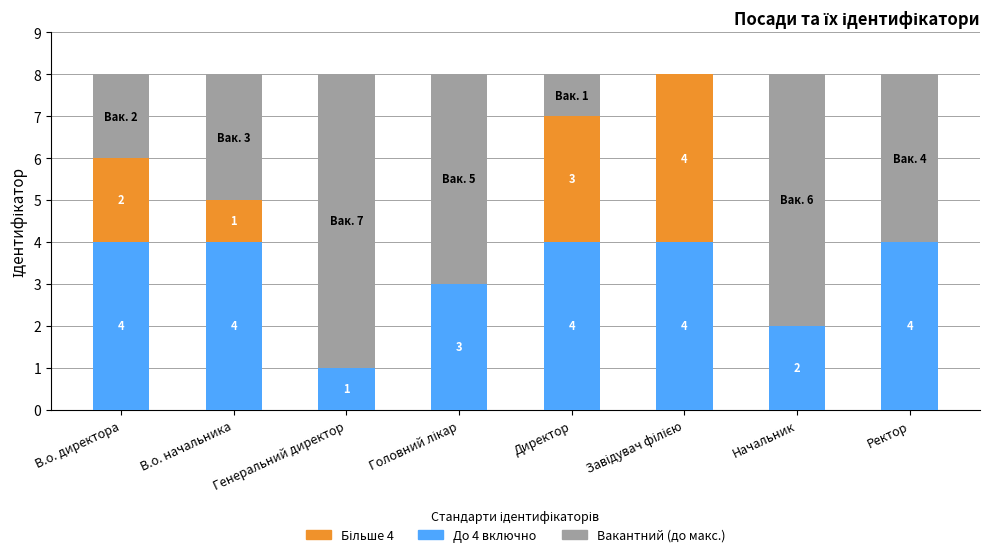

What is the total value across all series at В.о. начальника?

8